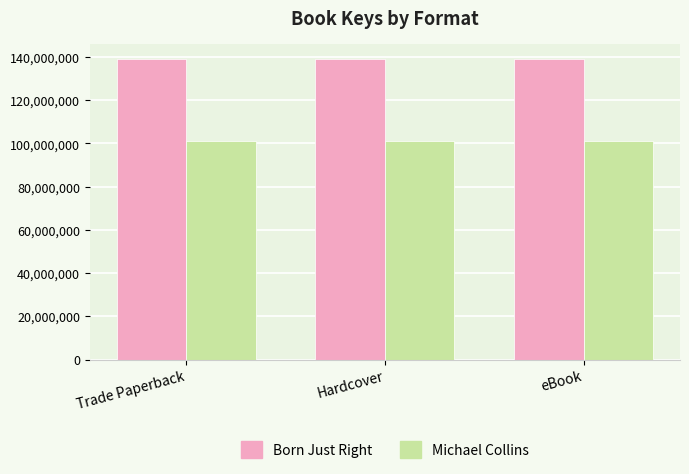

What is the total value across all series at Trade Paperback?

240263231